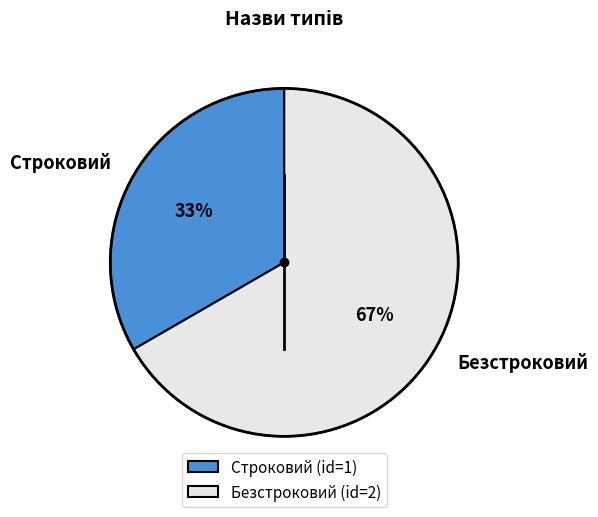

Count the number of slices in the pie.

2